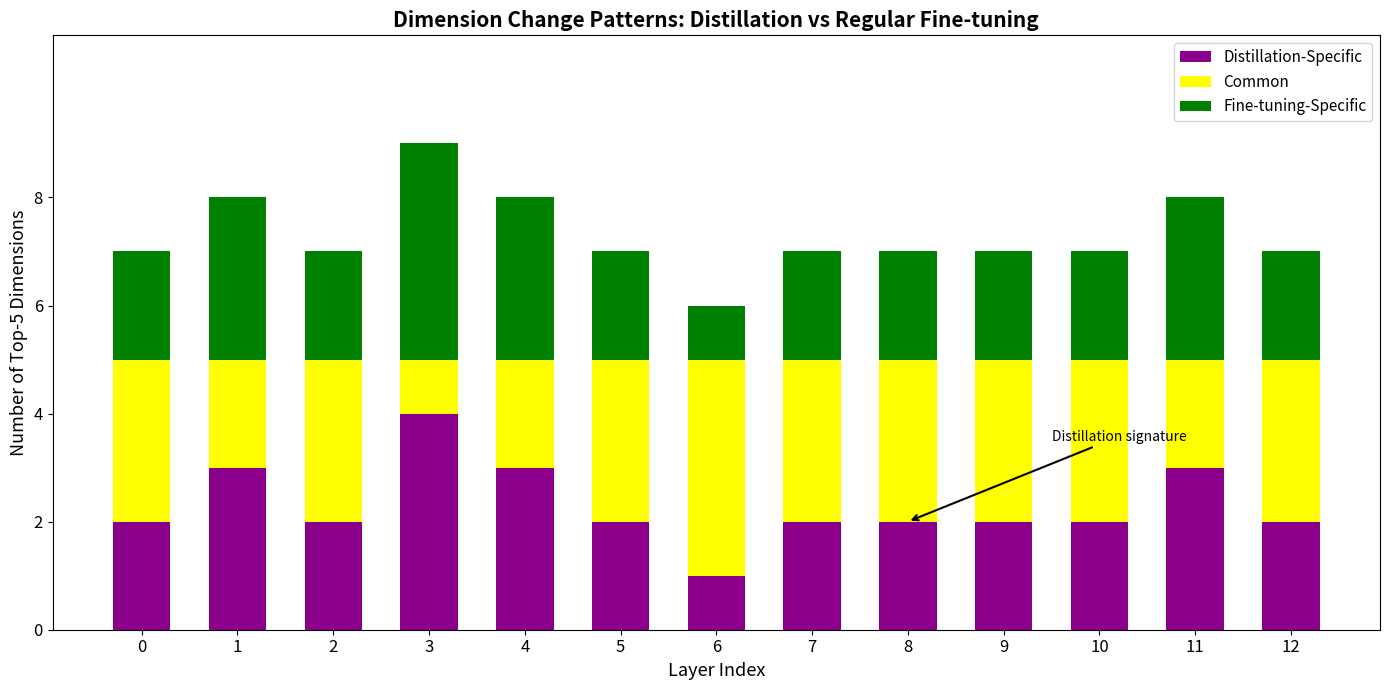

Are the bars grouped side by side (vs. stacked)?

No